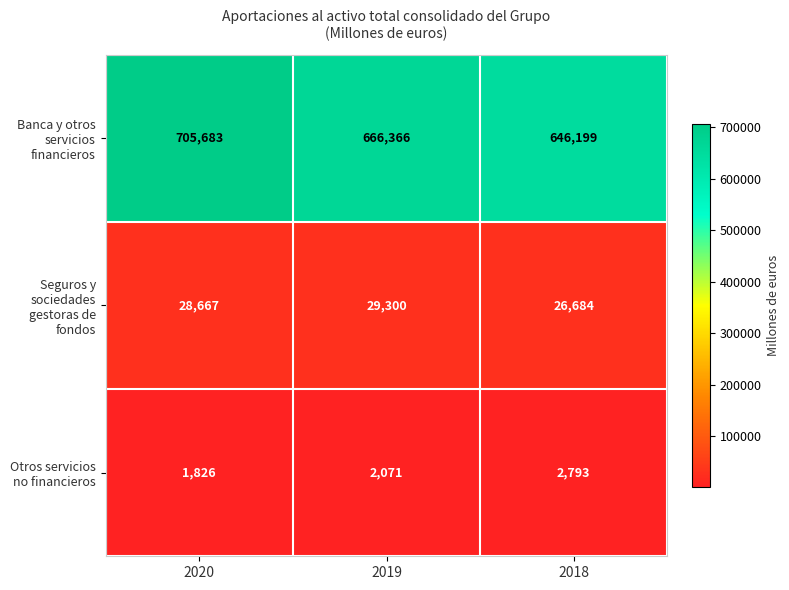

At which label is Seguros y sociedades gestoras de fondos closest to 27992?

2020